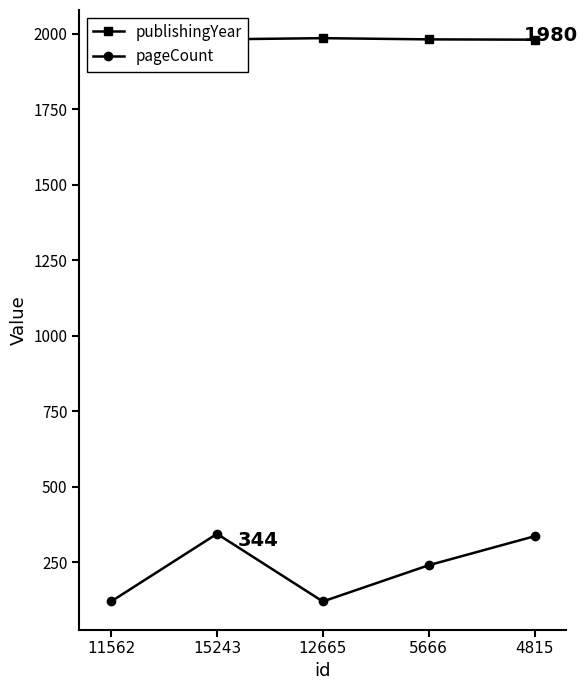

What is the label of the 4th point from the left?

5666